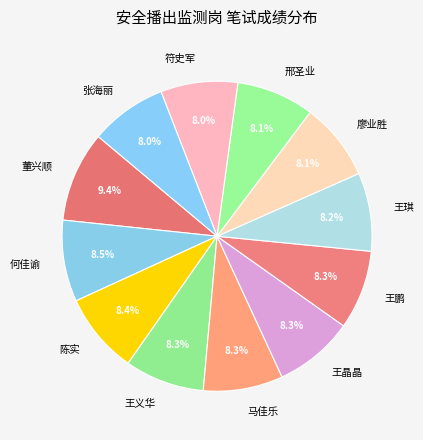

Approximately how many times larger is the value at 董兴顺 compared to 王义华?

1.1